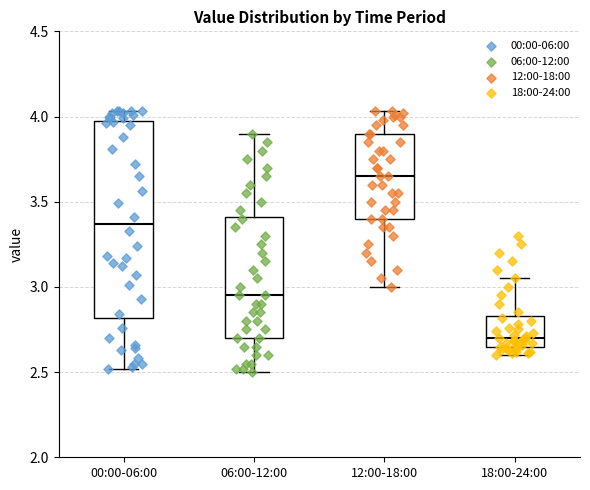

Reading left to right, transcribe this box plot: for each box, give where its median line is, the range the box spans, and where its two whiskers end, as read against the y-axis. The values are not printed on the chart, so give them approximately, as read against the axis.

00:00-06:00: median 3.35, box 2.80 to 4.00, whiskers 2.50 to 4.05
06:00-12:00: median 2.95, box 2.70 to 3.40, whiskers 2.50 to 3.90
12:00-18:00: median 3.65, box 3.40 to 3.90, whiskers 3.00 to 4.05
18:00-24:00: median 2.70, box 2.65 to 2.85, whiskers 2.60 to 3.05